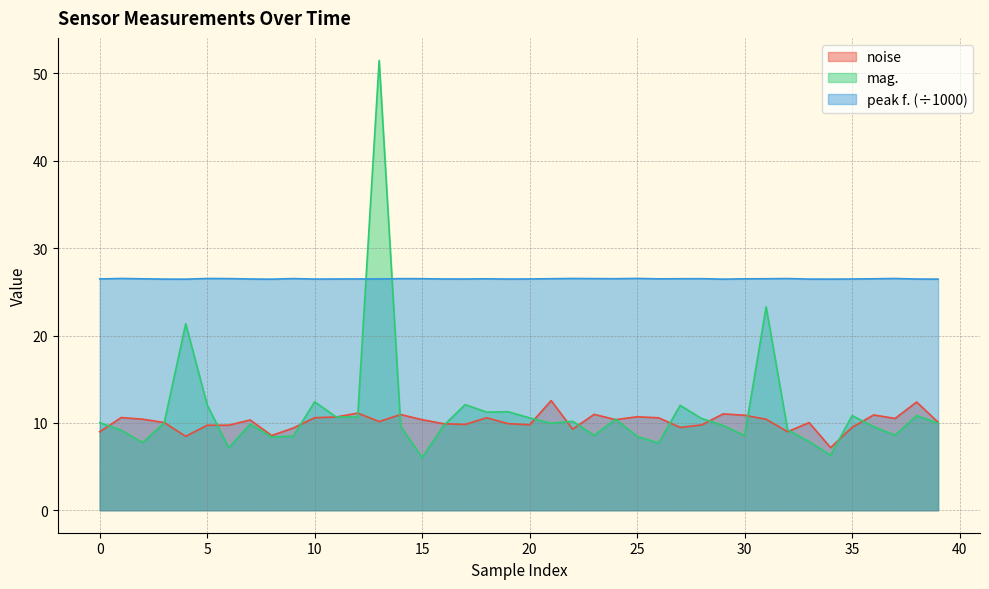

How many data points does each series have?

40